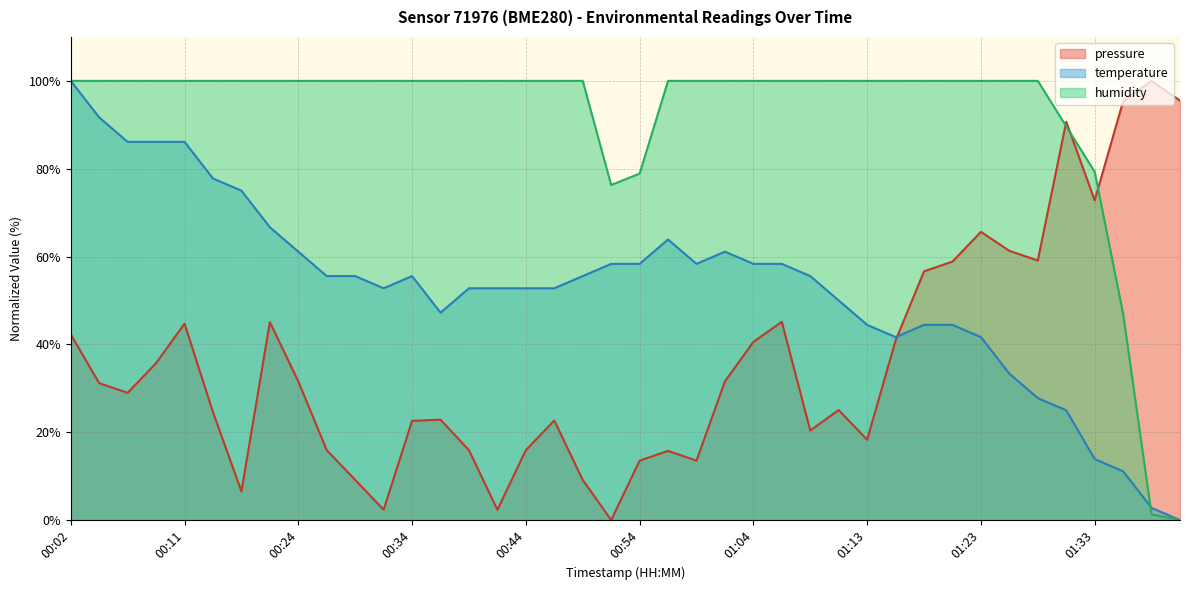

Is the value of humidity at 00:46 greater than the value of pressure at 01:11?

Yes